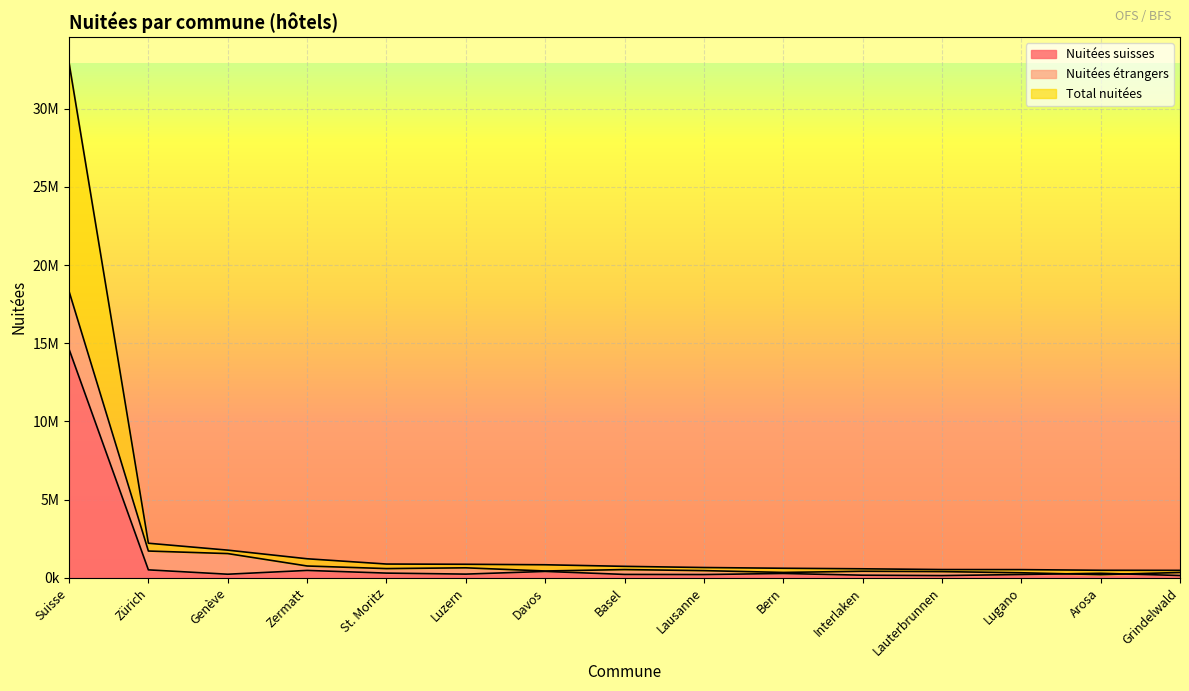

Rank the series at Lugano from lowest to highest value.

Nuitées suisses, Nuitées étrangers, Total nuitées